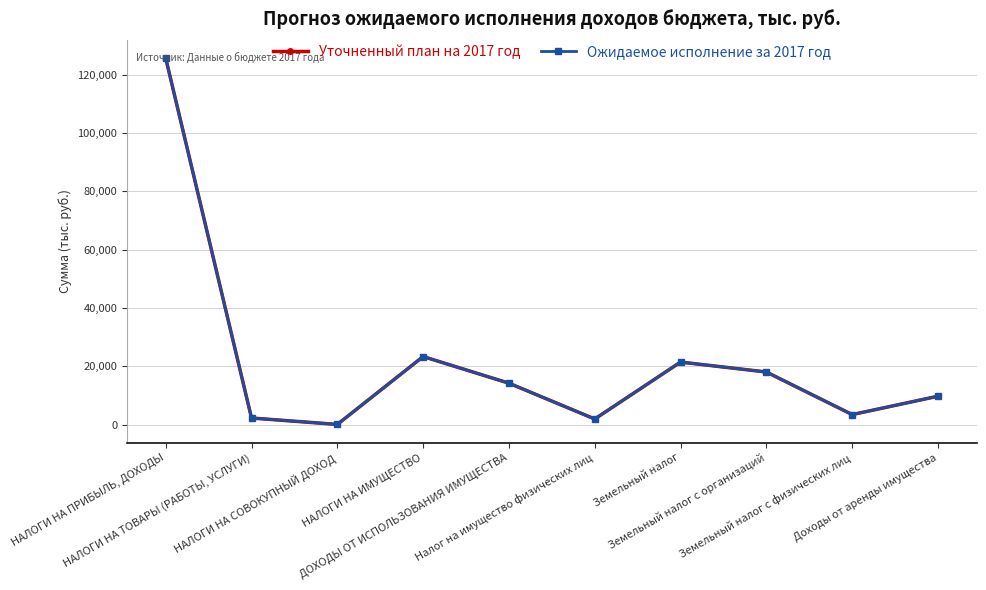

Which series changed the most between ДОХОДЫ ОТ ИСПОЛЬЗОВАНИЯ ИМУЩЕСТВА and Земельный налог с физических лиц?

Уточненный план на 2017 год